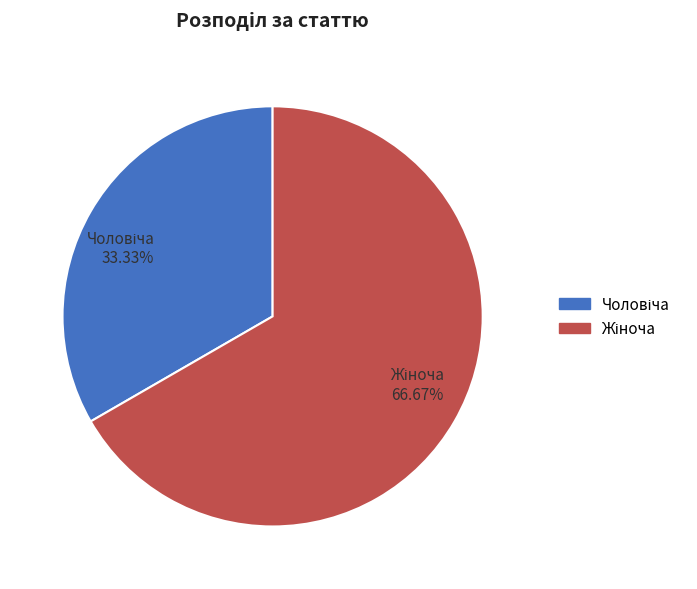

How many slices are in this pie chart?

2